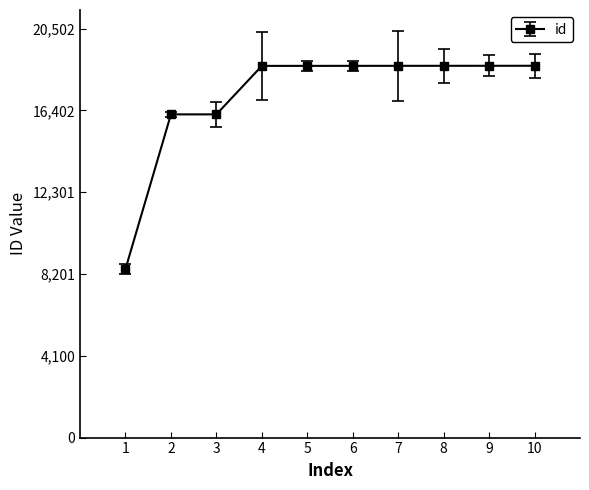

What is the value of the 9th point from the left?

18638